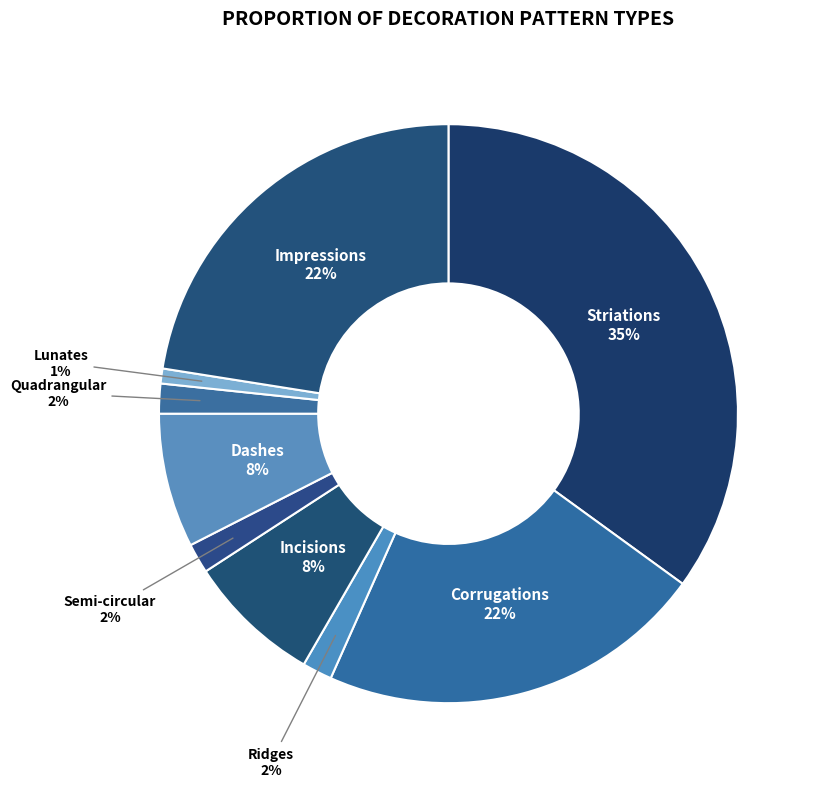

True or false: Striations accounts for 35% of the total.

True